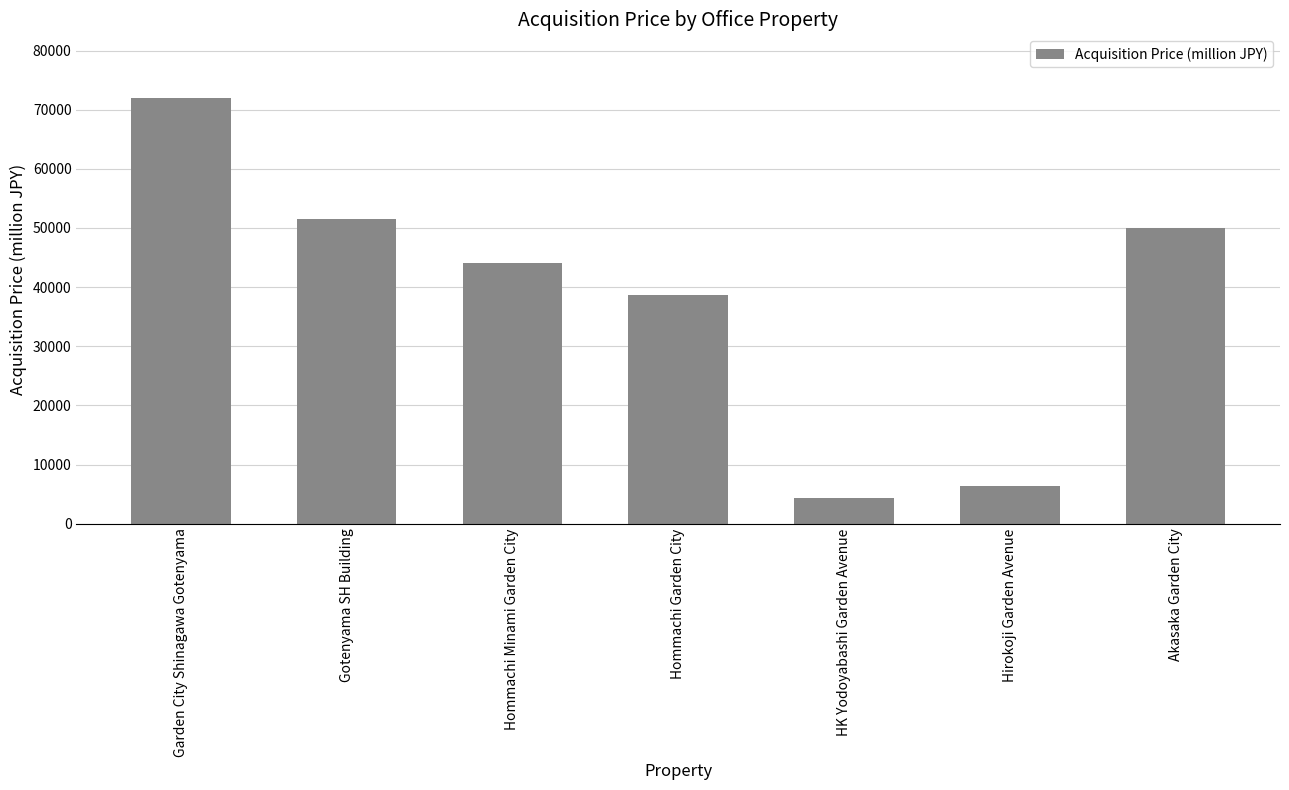

Are the bars grouped side by side (vs. stacked)?

No